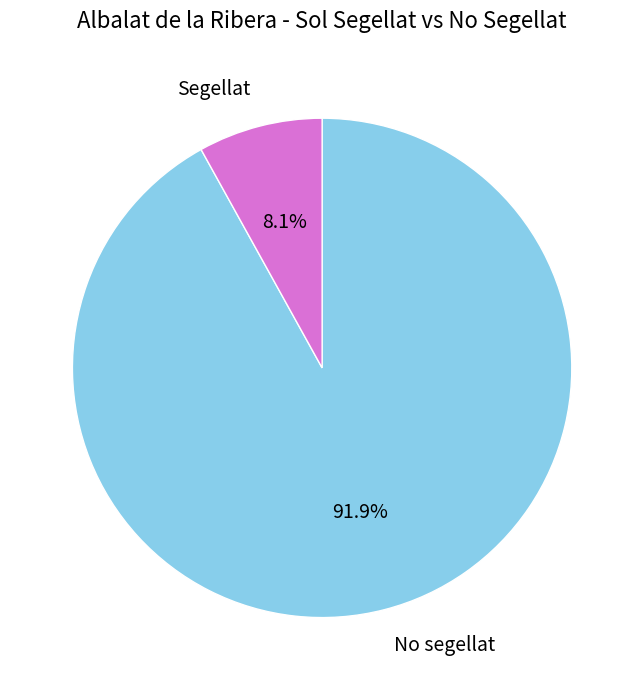

Between No segellat and Segellat, which is larger?

No segellat